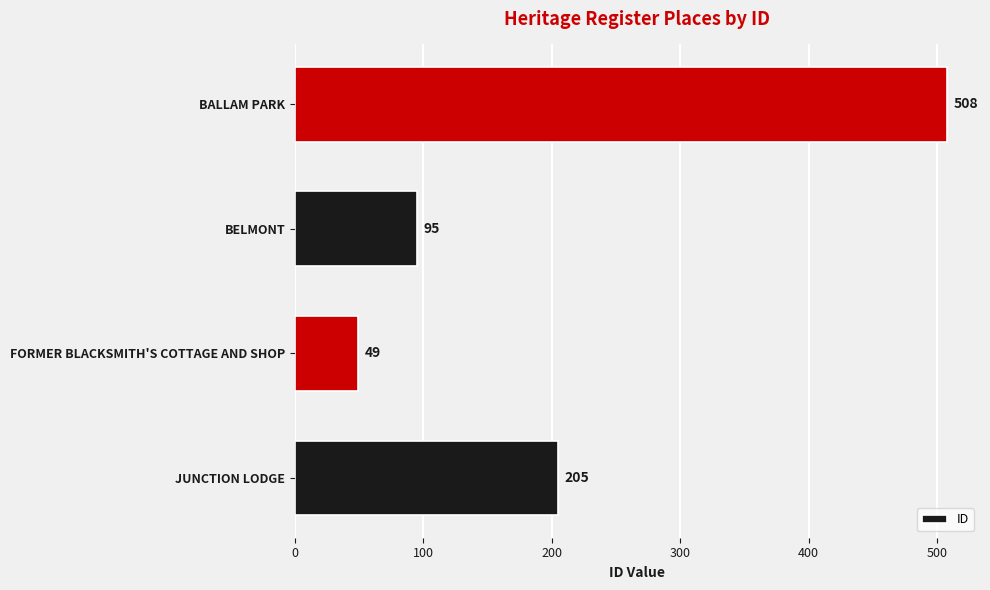

Reading top to bottom, transcribe all the data shown in this chart.

BALLAM PARK=508	BELMONT=95	FORMER BLACKSMITH'S COTTAGE AND SHOP=49	JUNCTION LODGE=205